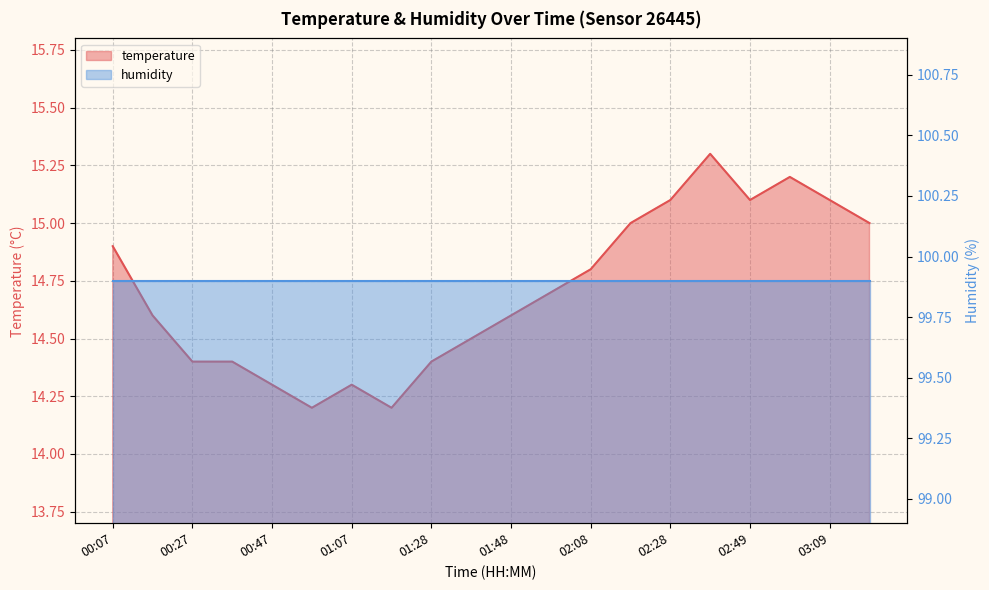

What is the label of the 20th point from the right?

00:07